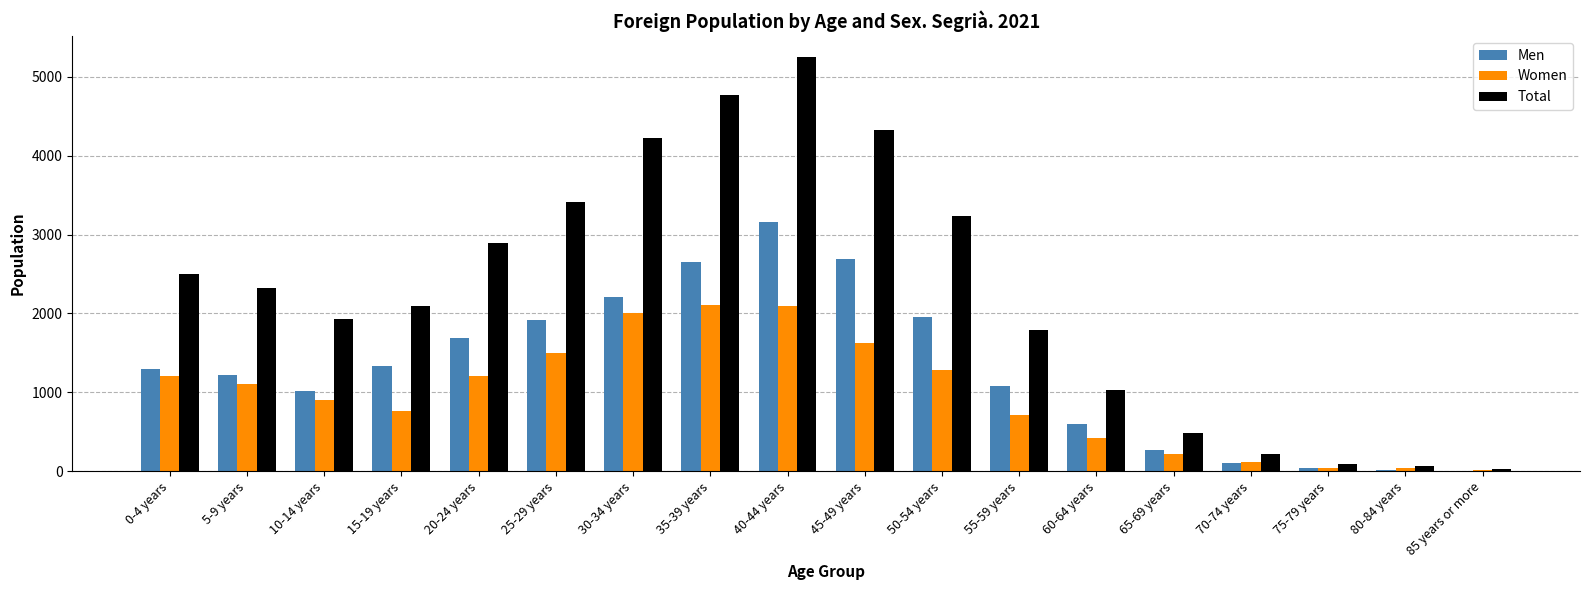

Between 30-34 years and 65-69 years, which series saw the biggest shift?

Total